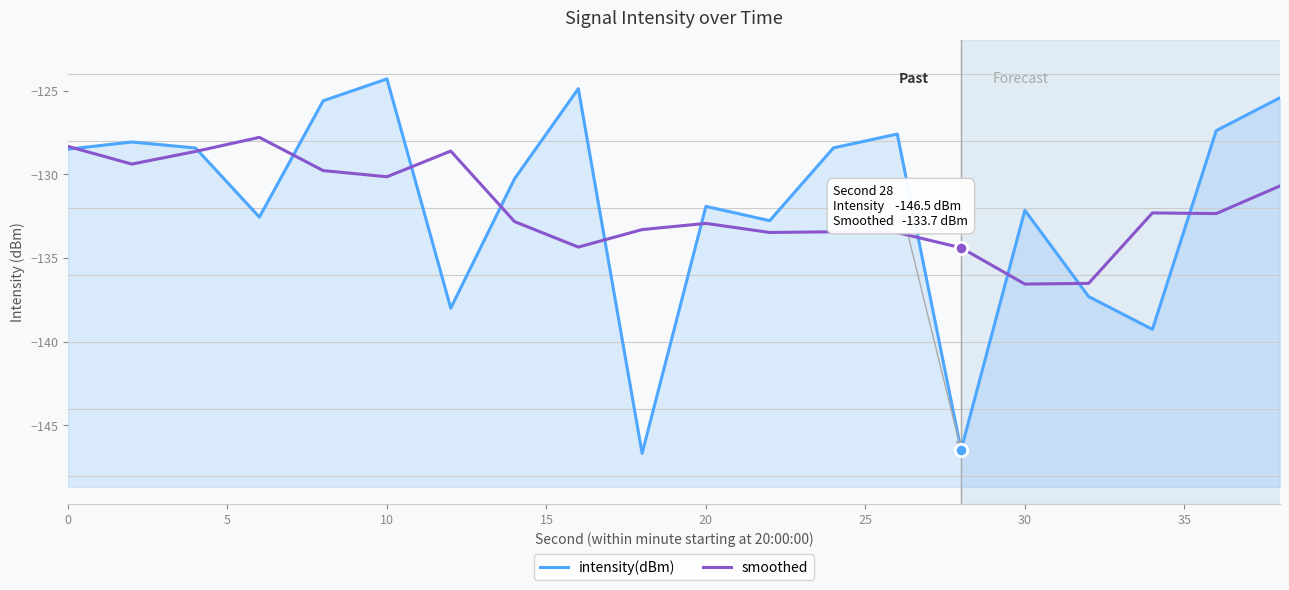

Which series reaches the maximum Y coordinate?

intensity(dBm)